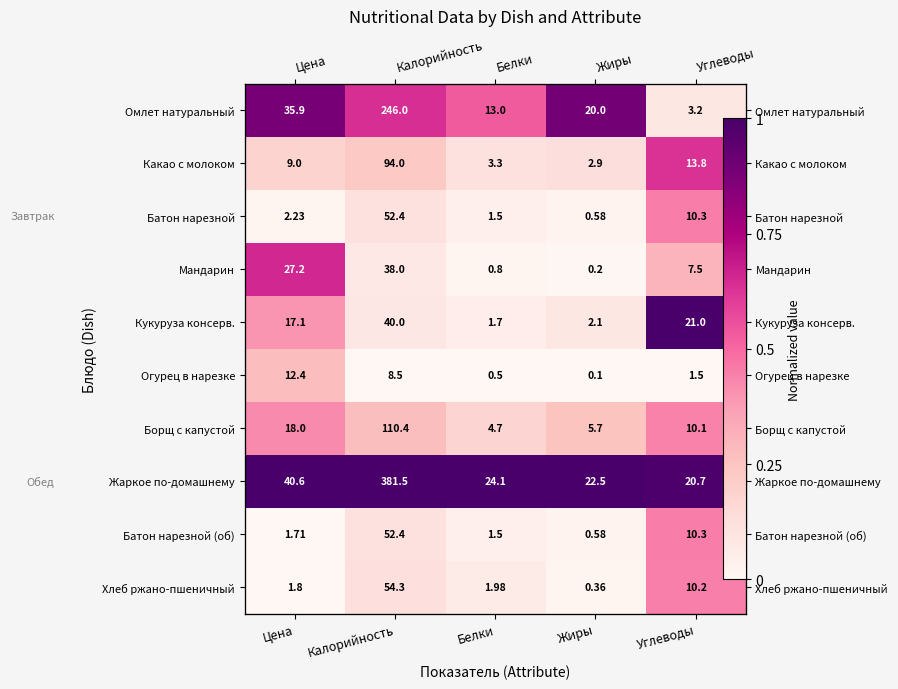

What is the highest value of the Борщ с капустой series?

0.4